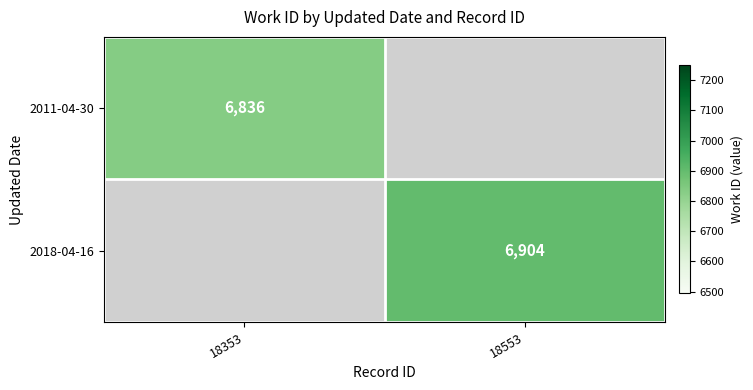

Which category has the highest value across all series?

18553